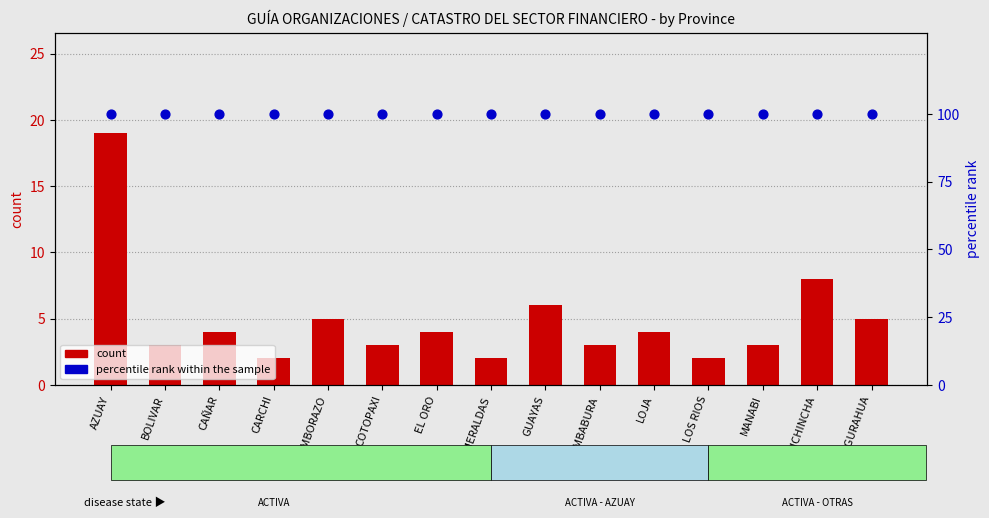

What are all the series names shown in the legend?

count, percentile rank within the sample